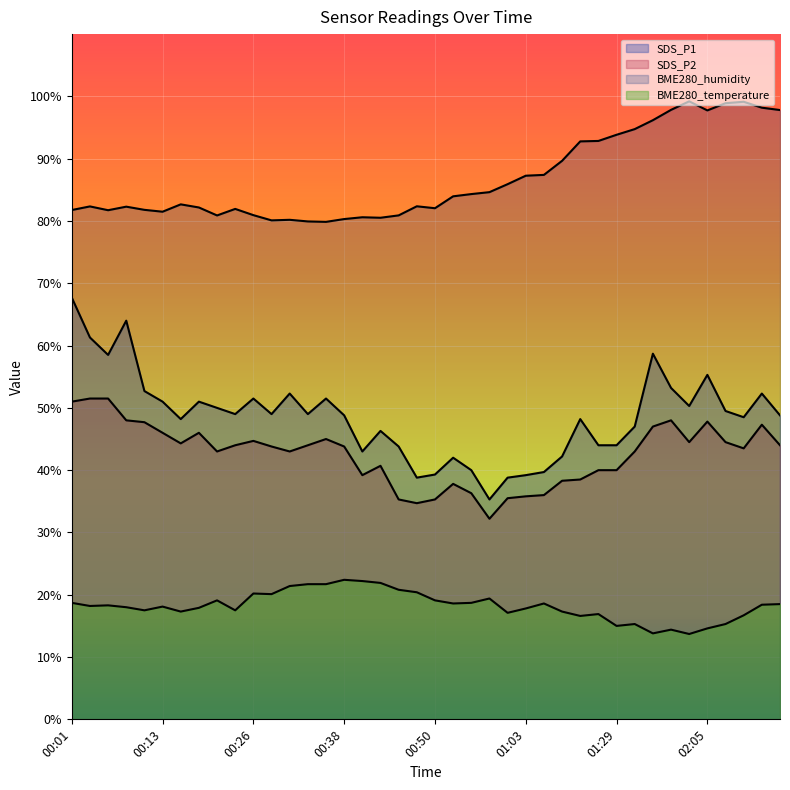

At which label does BME280_temperature reach its peak?

00:38